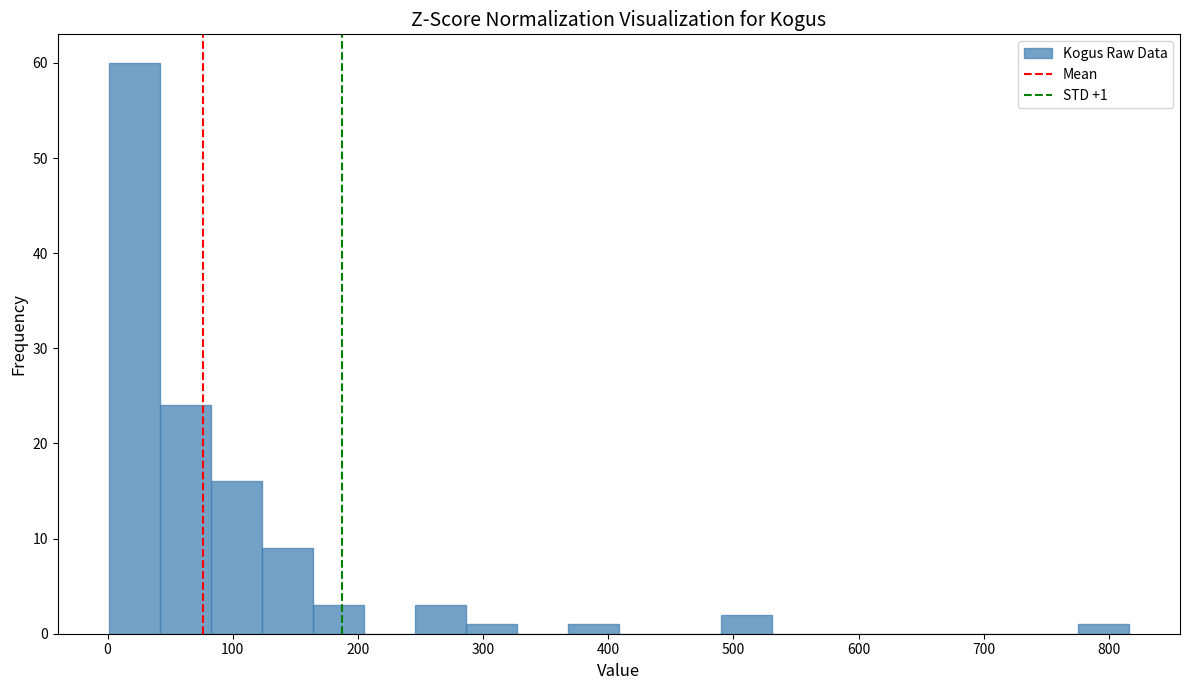

Which range on the x-axis has the tallest bar?

0 to 40